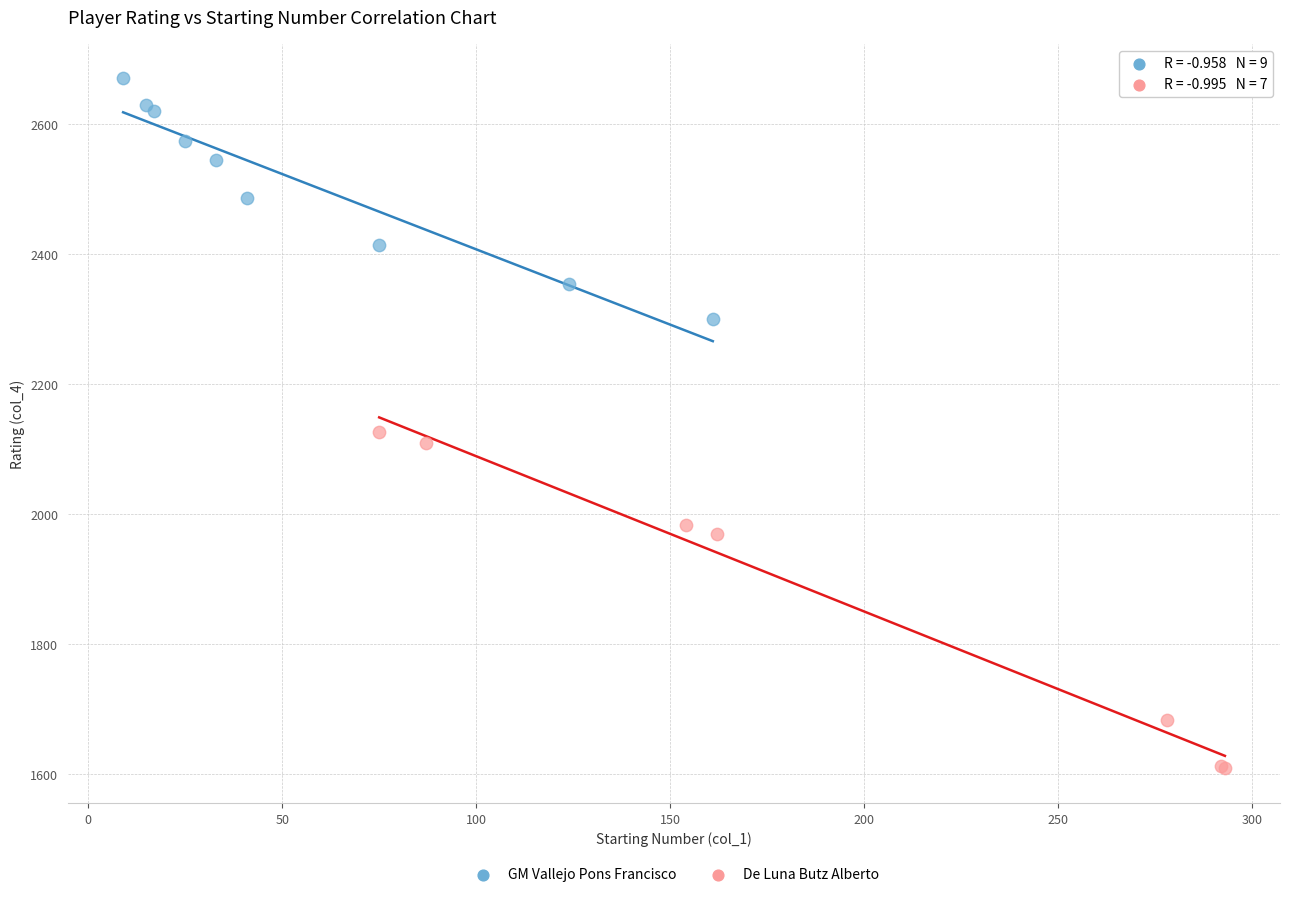

Which series contains the lowest Y value?

De Luna Butz Alberto